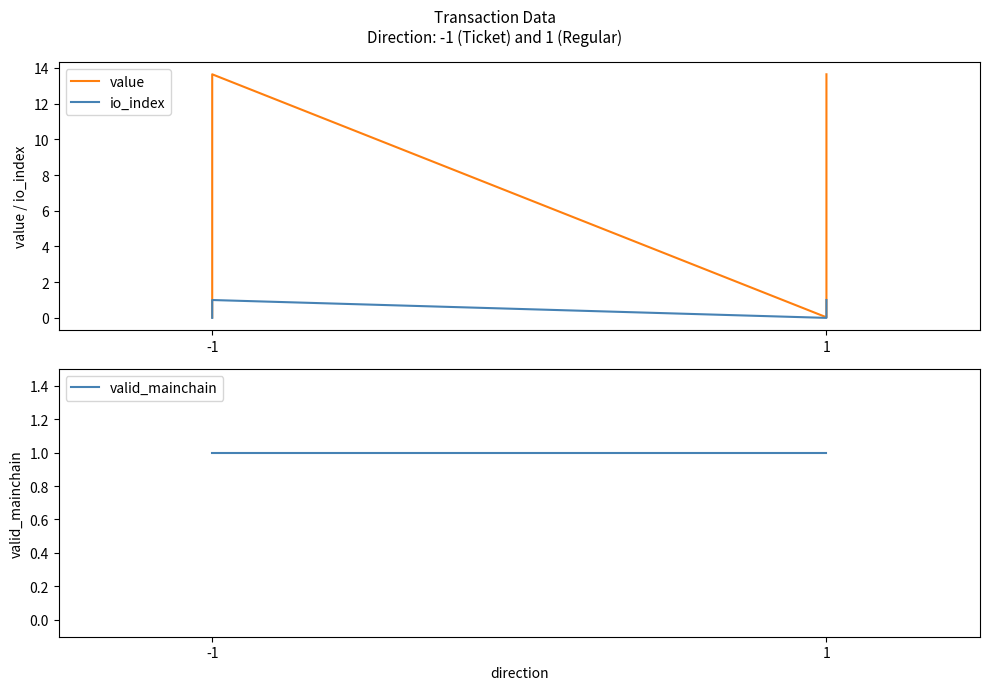

True or false: io_index and value cross at least once.

False